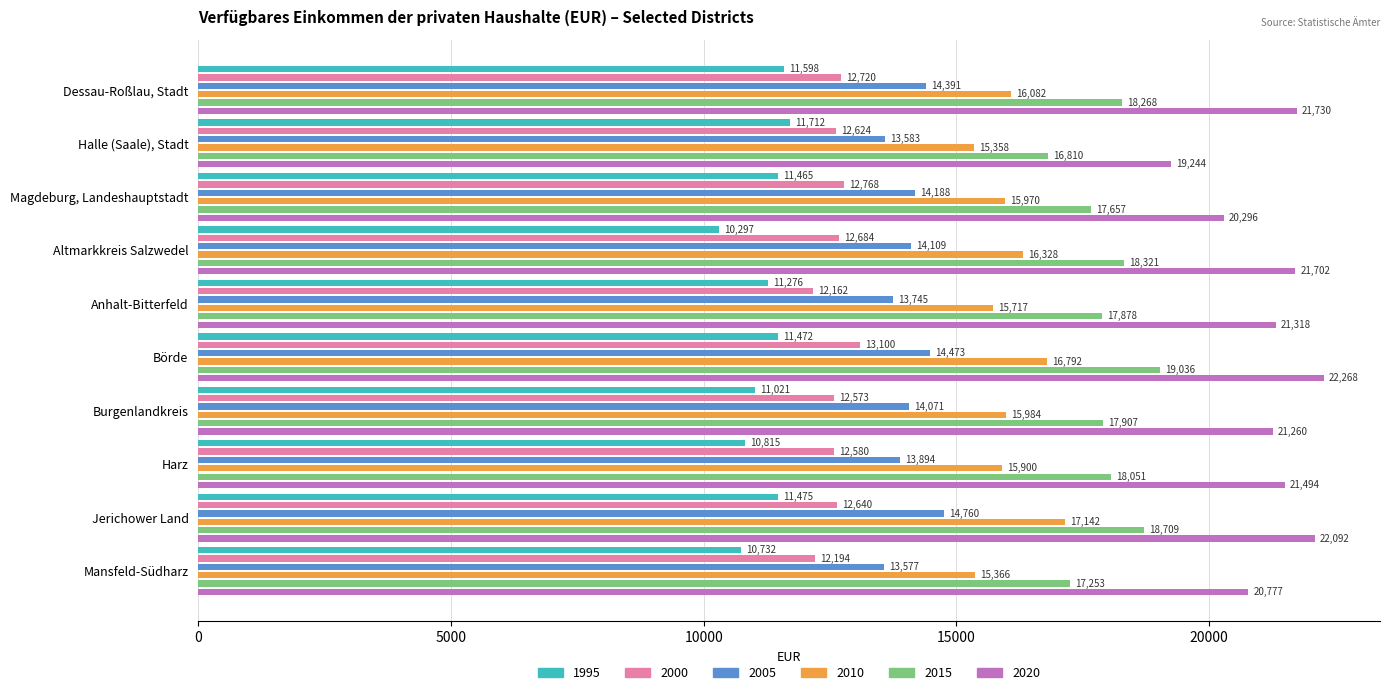

How many bars are there in each group?

6